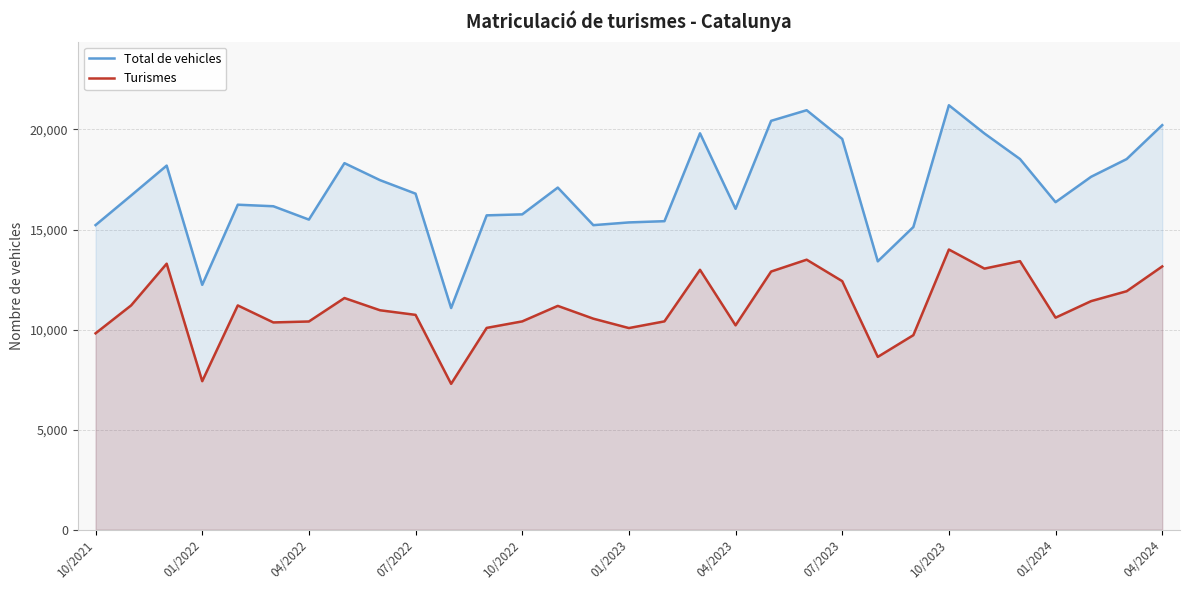

How many lines are shown in the chart?

2